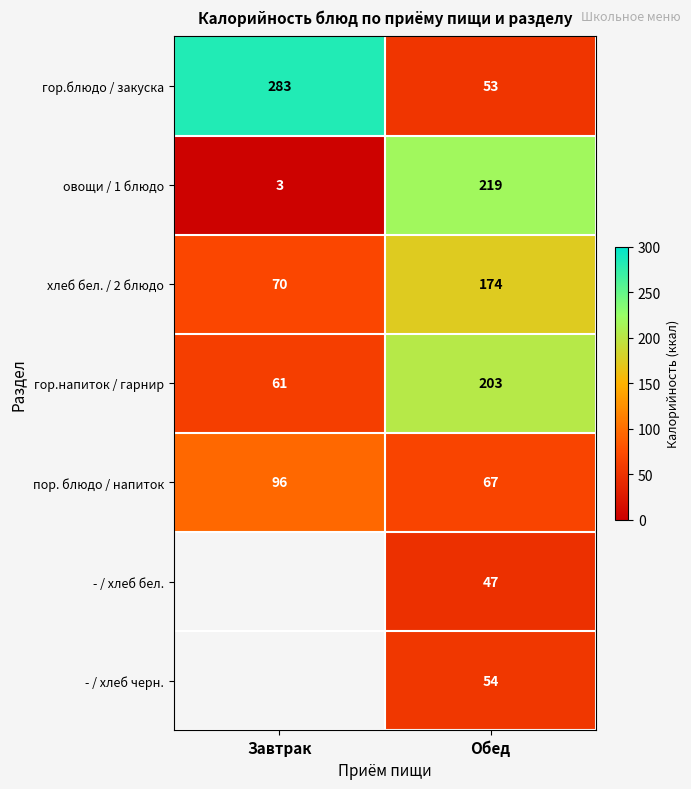

What is the greatest value displayed?

283.0